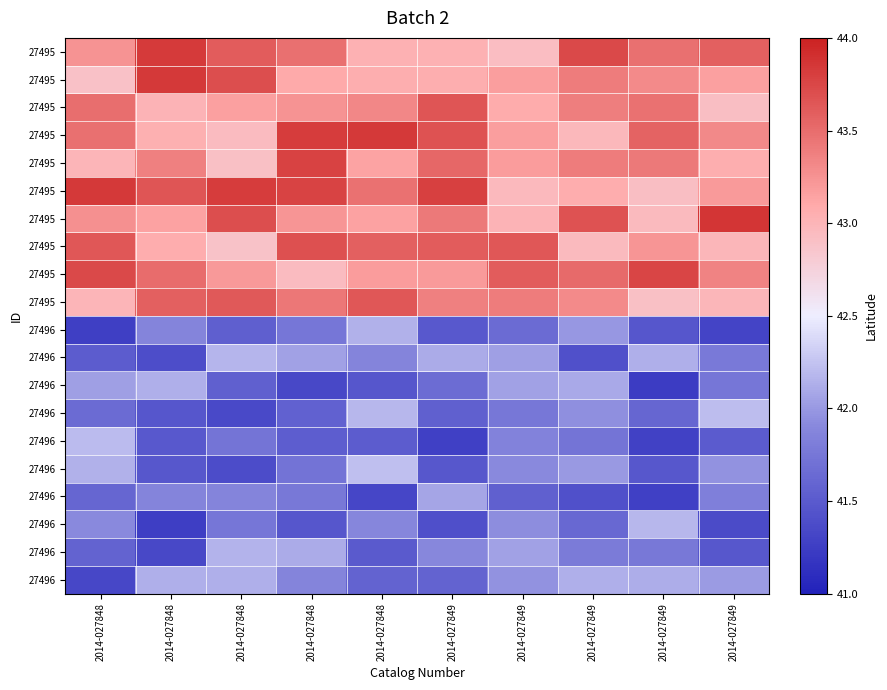

Which label corresponds to the largest value in the chart?

2014-027849